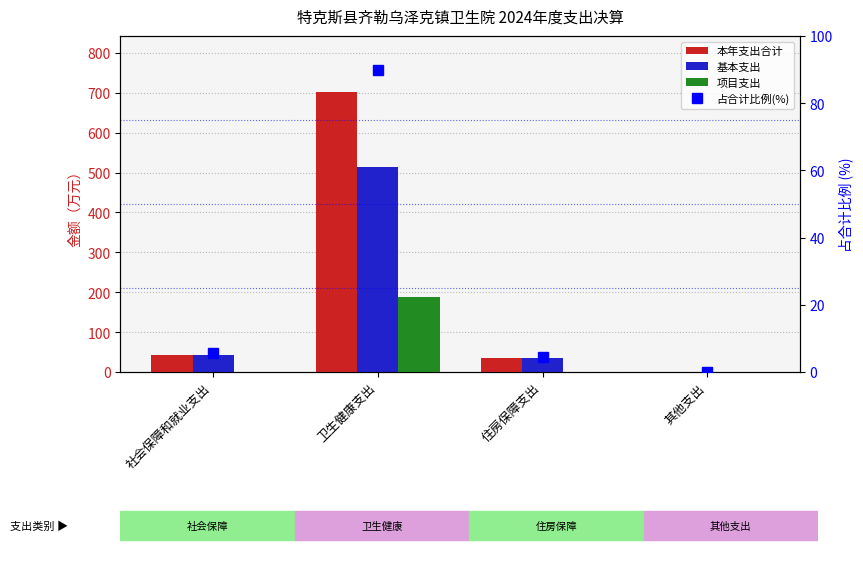

Which series has the widest spread of values?

本年支出合计